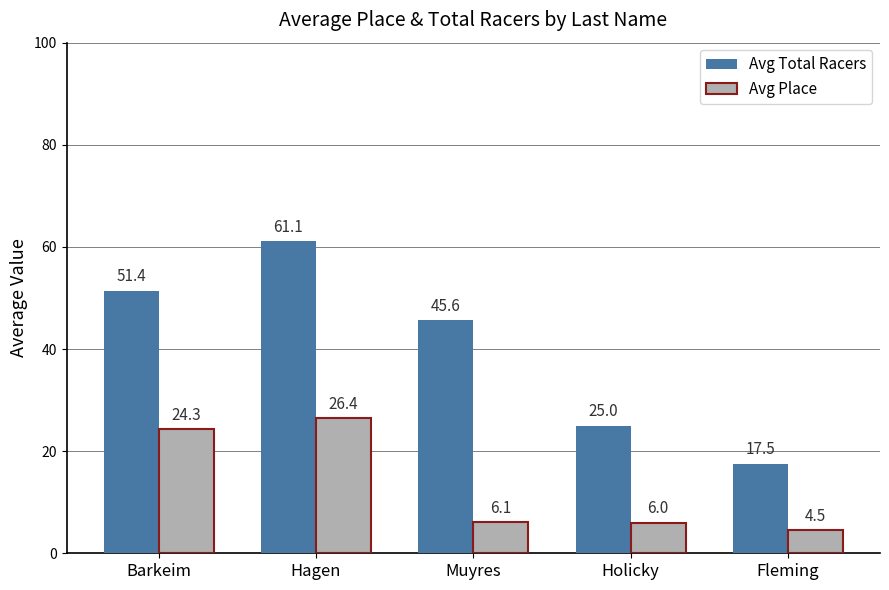

Reading left to right, list all the values displayed in this chart.

Avg Total Racers: Barkeim=51.4	Hagen=61.1	Muyres=45.6	Holicky=25.0	Fleming=17.5
Avg Place: Barkeim=24.3	Hagen=26.4	Muyres=6.1	Holicky=6.0	Fleming=4.5